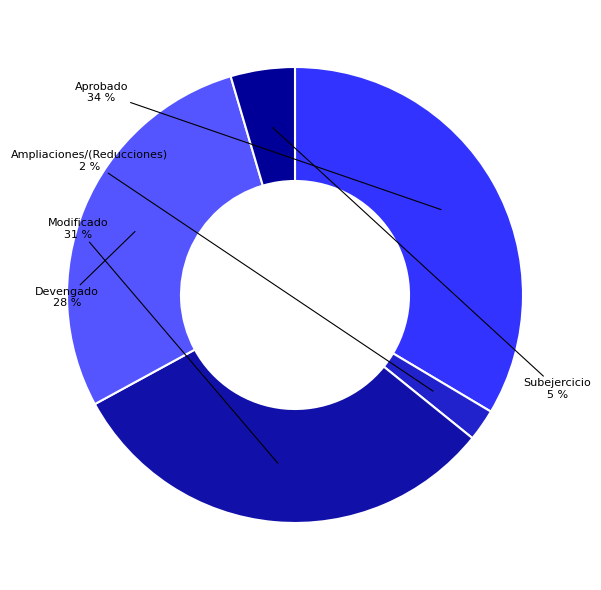

Is the sum of Devengado and Modificado greater than half?

Yes